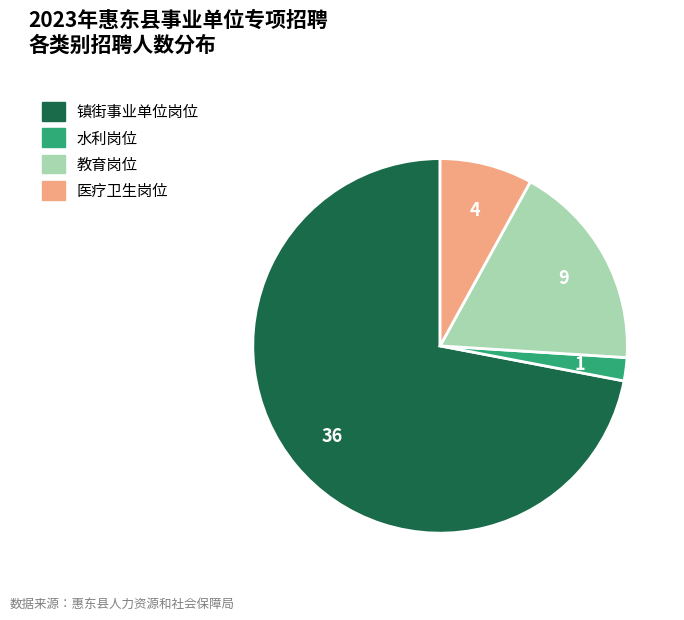

Does 镇街事业单位岗位 represent more than half of the total?

Yes